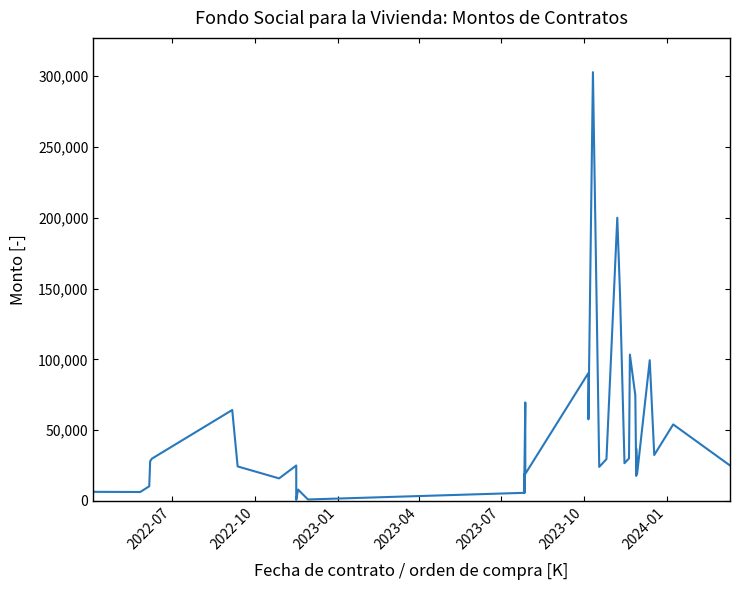

What is the greatest value displayed?

302783.5